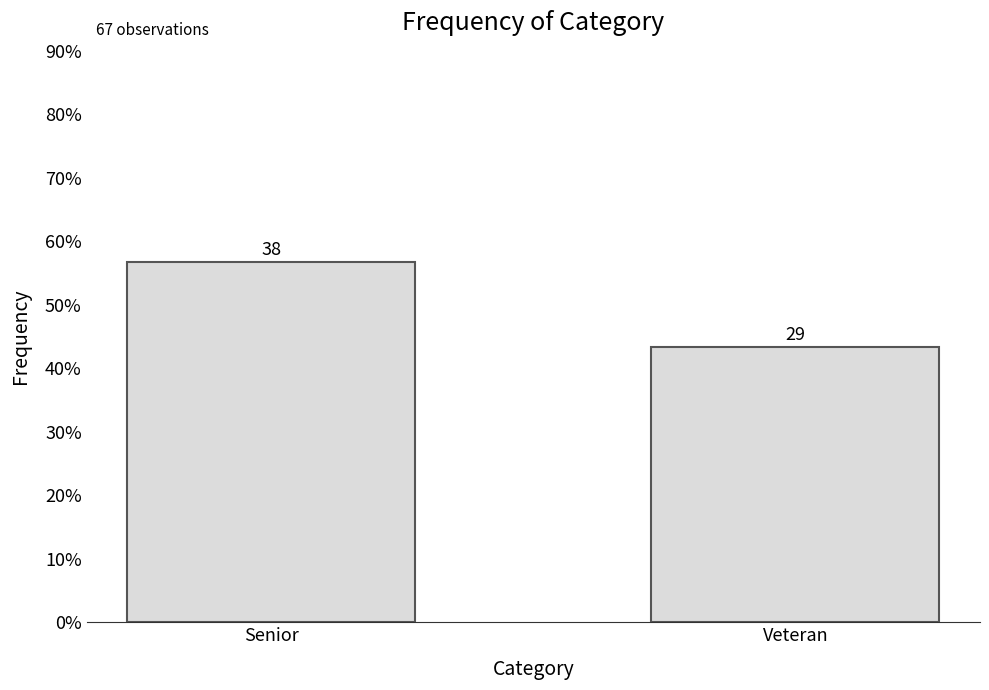

Rank the categories by value from lowest to highest.

Veteran, Senior